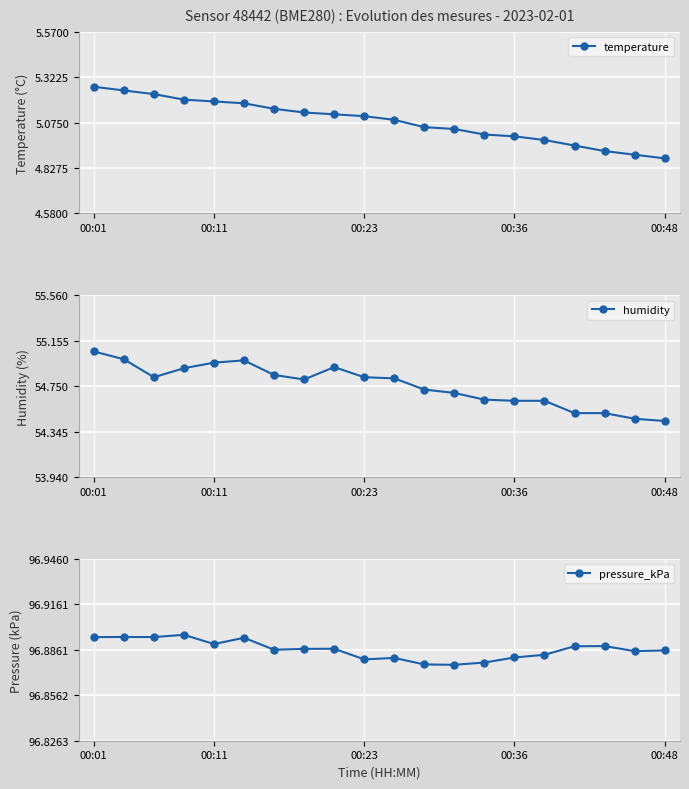

True or false: pressure_kPa has more than 0 points higher than both neighbors.

True